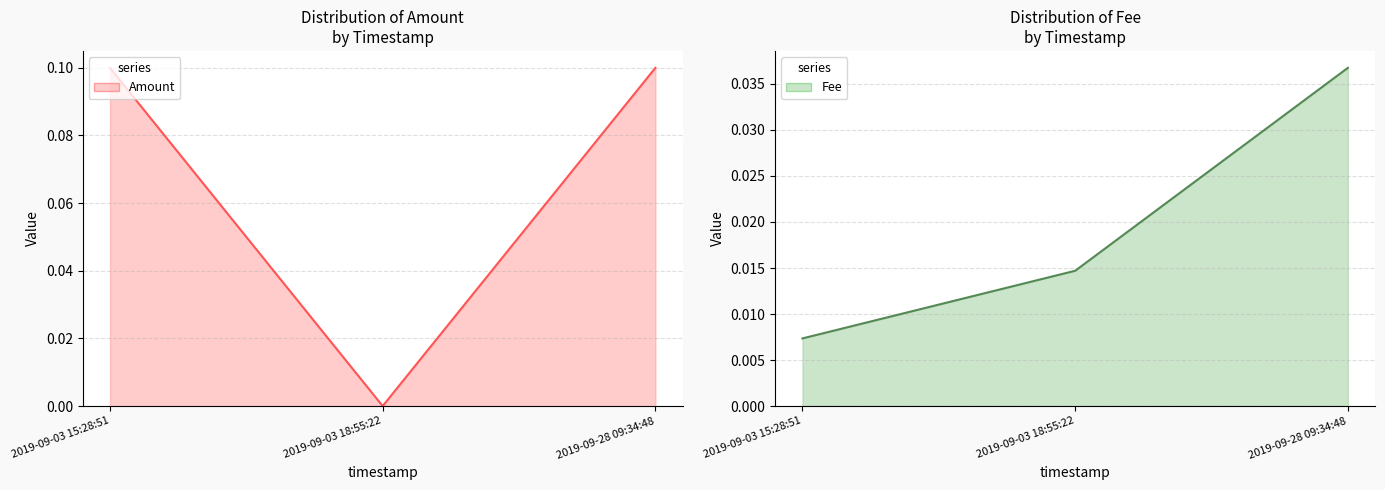

The value of Amount at 2019-09-28 09:34:48 is 0.1. True or false?

True